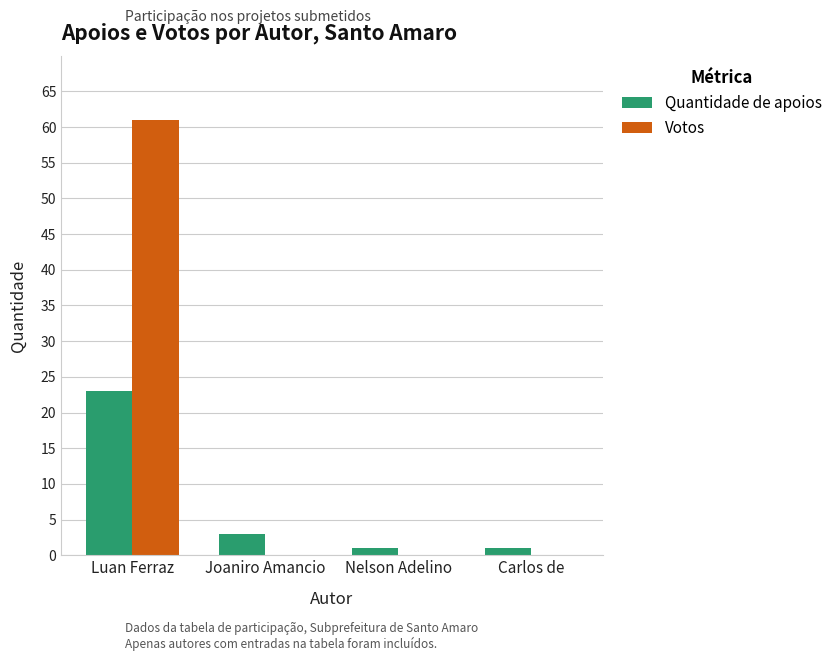

Which series changed the most between Luan Ferraz and Carlos de?

Votos